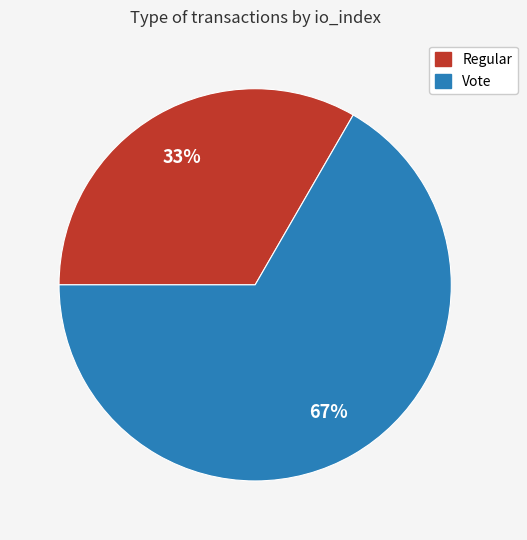

Combined, do Vote and Regular account for over 50%?

Yes